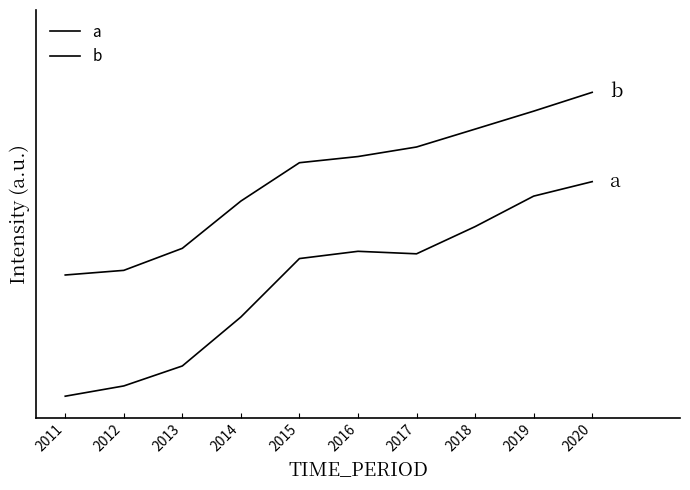

Does the chart display data point markers on the line(s)?

No